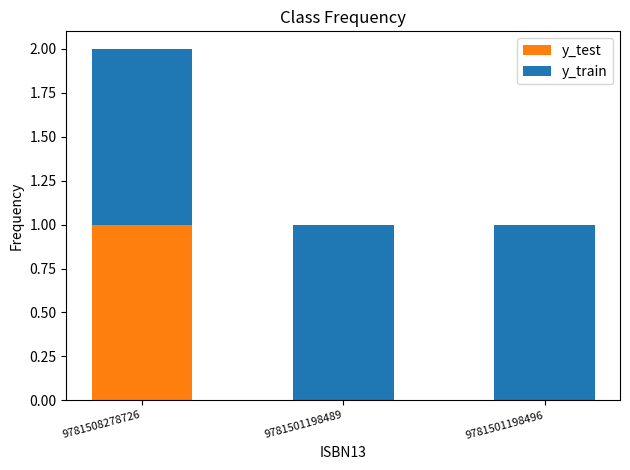

How many data points does each series have?

3